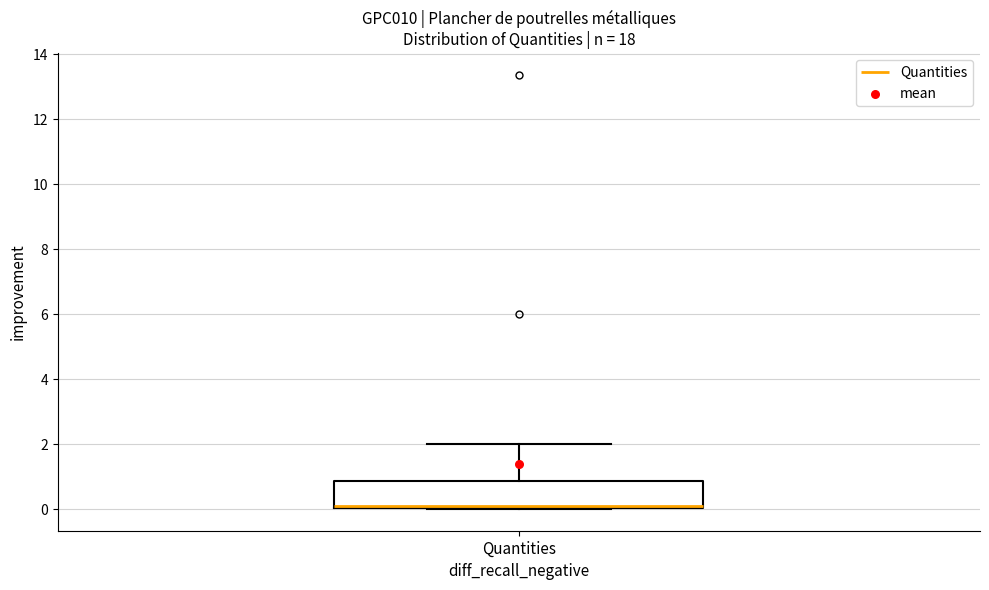

Where is the lower edge of the box for Quantities on the y-axis? The values are not printed on the chart, so give them approximately, as read against the axis.

0.0